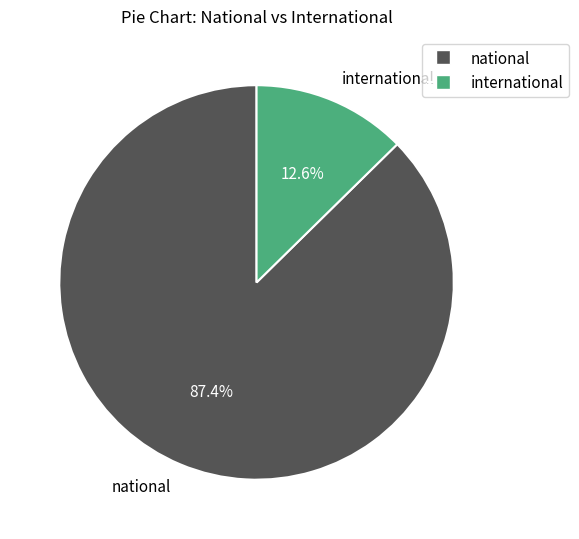

Rank the categories by value from lowest to highest.

international, national